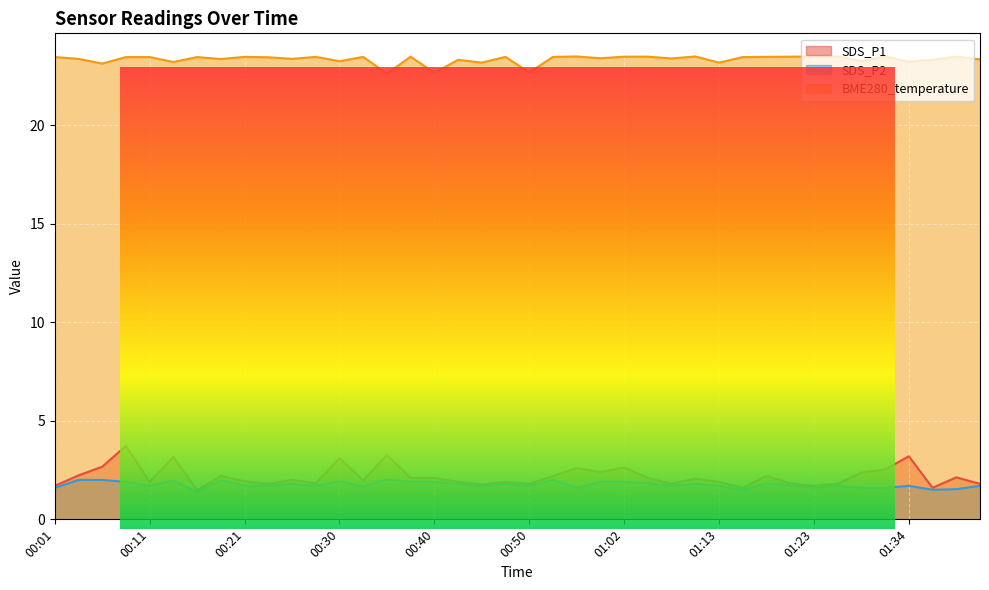

True or false: BME280_temperature and SDS_P1 cross at least once.

False